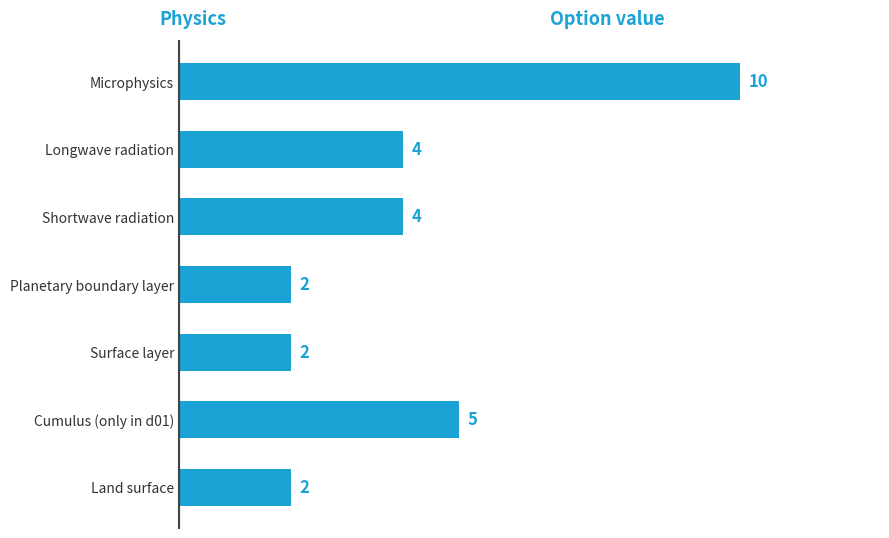

What is the maximum value shown in the chart?

10